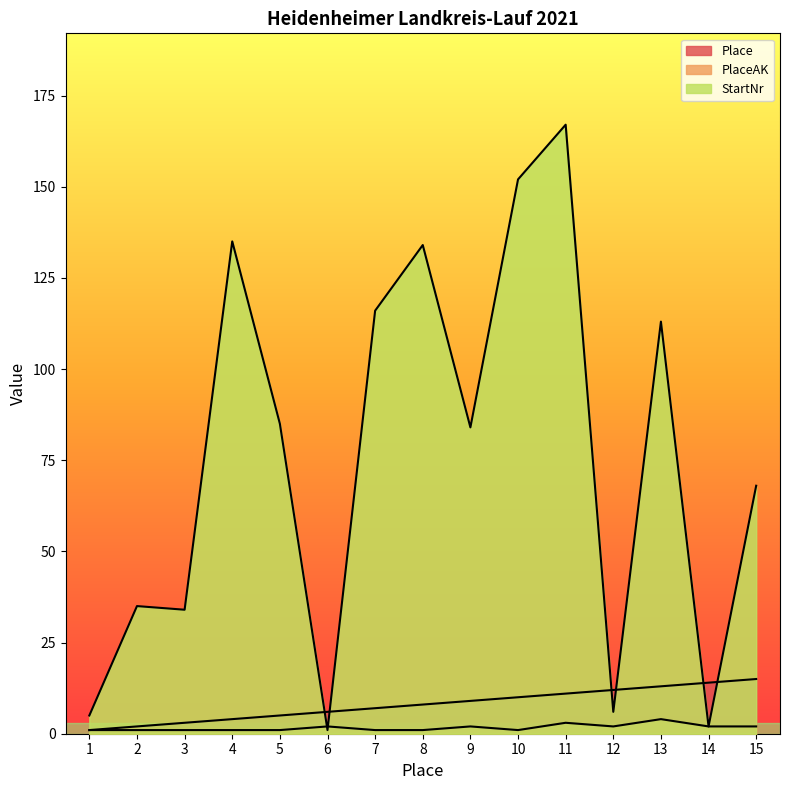

What is the sum of all StartNr values?

1137